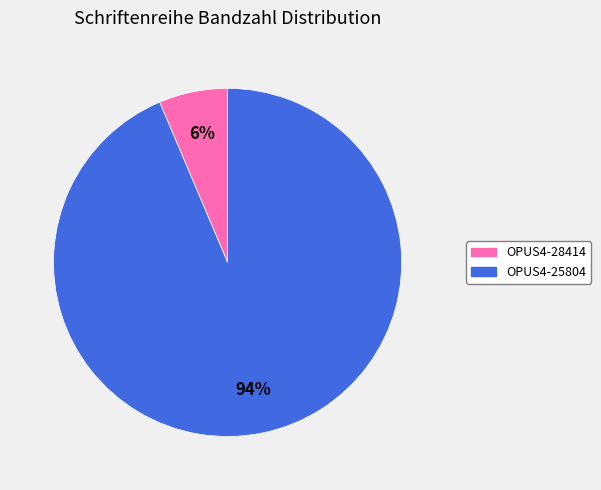

What is the smallest slice in the pie chart?

OPUS4-28414